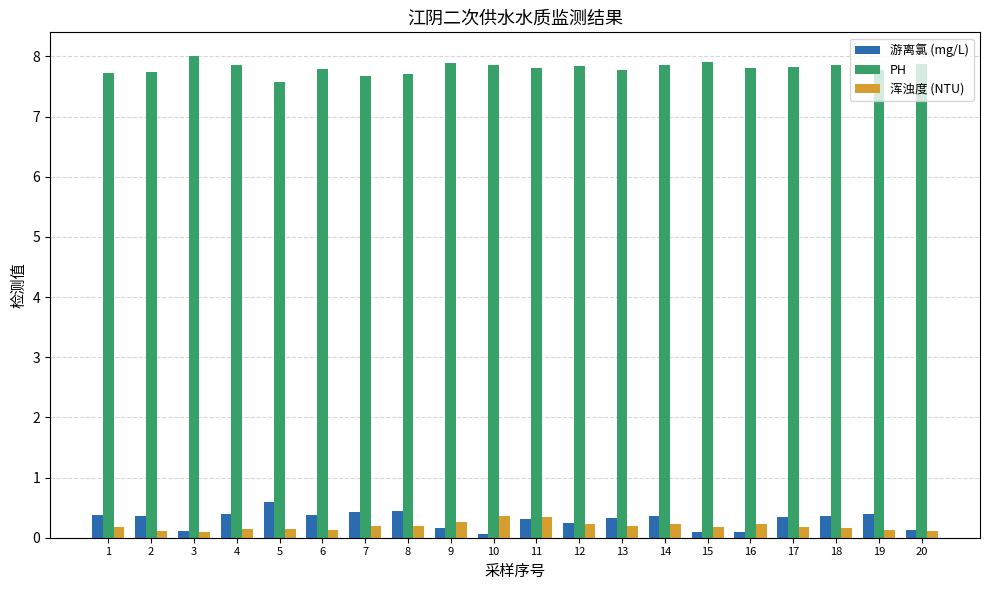

What is the difference between the highest and lowest values at 11?

7.5